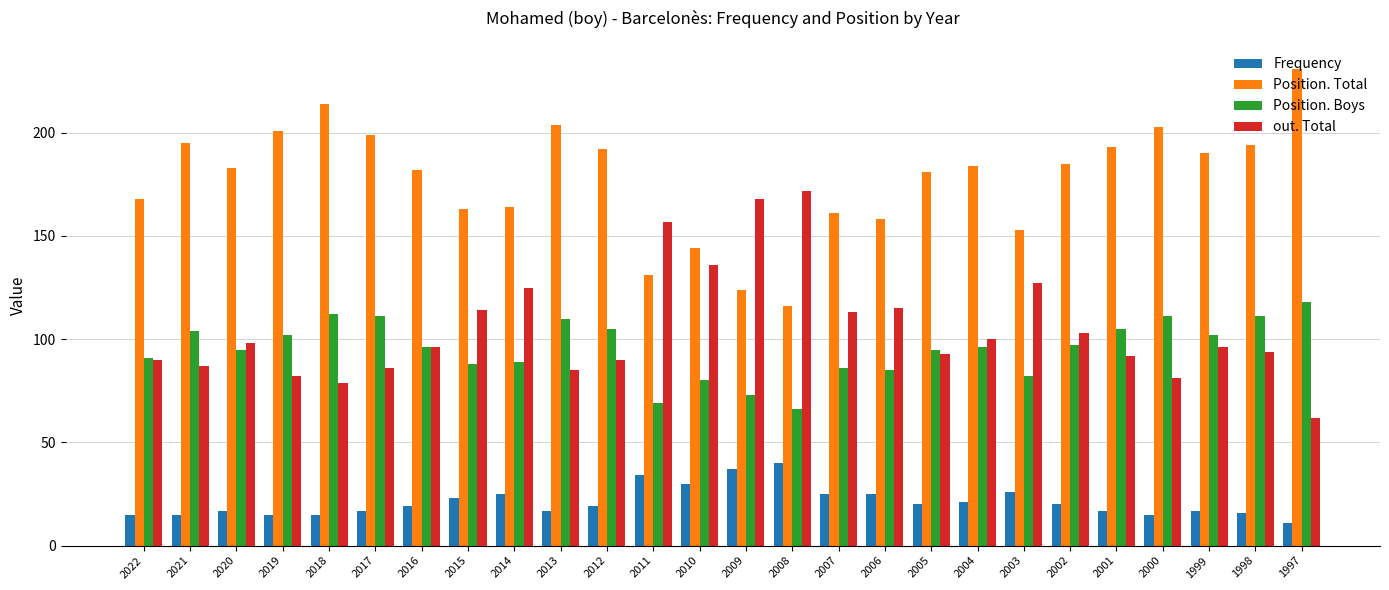

Reading left to right, list all the values displayed in this chart.

Frequency: 2022=15	2021=15	2020=17	2019=15	2018=15	2017=17	2016=19	2015=23	2014=25	2013=17	2012=19	2011=34	2010=30	2009=37	2008=40	2007=25	2006=25	2005=20	2004=21	2003=26	2002=20	2001=17	2000=15	1999=17	1998=16	1997=11
Position. Total: 2022=168	2021=195	2020=183	2019=201	2018=214	2017=199	2016=182	2015=163	2014=164	2013=204	2012=192	2011=131	2010=144	2009=124	2008=116	2007=161	2006=158	2005=181	2004=184	2003=153	2002=185	2001=193	2000=203	1999=190	1998=194	1997=231
Position. Boys: 2022=91	2021=104	2020=95	2019=102	2018=112	2017=111	2016=96	2015=88	2014=89	2013=110	2012=105	2011=69	2010=80	2009=73	2008=66	2007=86	2006=85	2005=95	2004=96	2003=82	2002=97	2001=105	2000=111	1999=102	1998=111	1997=118
out. Total: 2022=90	2021=87	2020=98	2019=82	2018=79	2017=86	2016=96	2015=114	2014=125	2013=85	2012=90	2011=157	2010=136	2009=168	2008=172	2007=113	2006=115	2005=93	2004=100	2003=127	2002=103	2001=92	2000=81	1999=96	1998=94	1997=62